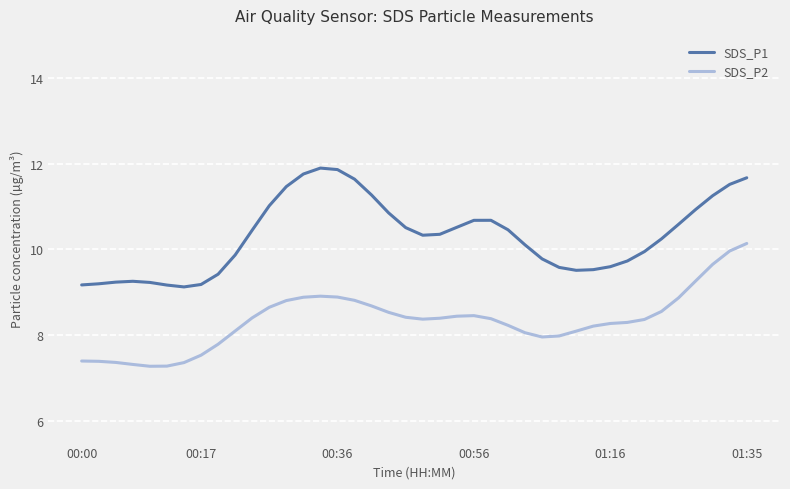

Which series has the largest total across all categories?

SDS_P1